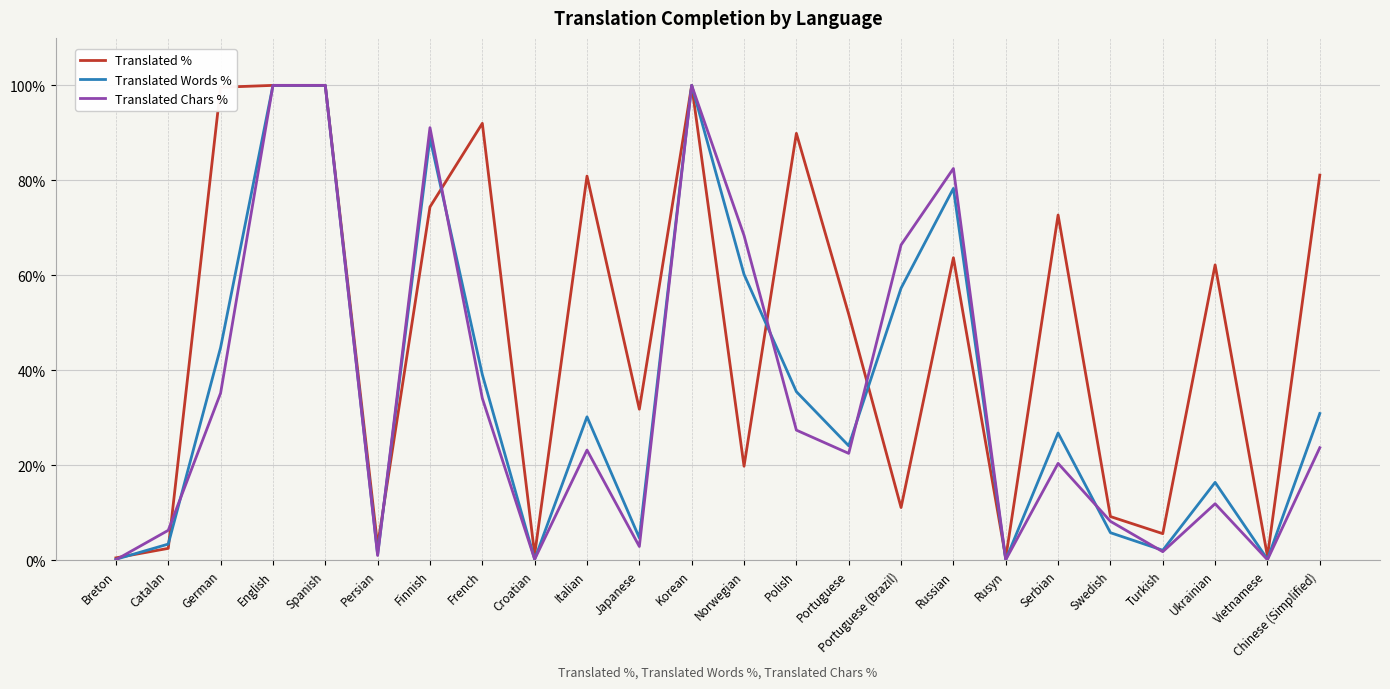

What is the maximum value for Translated %?

100.0